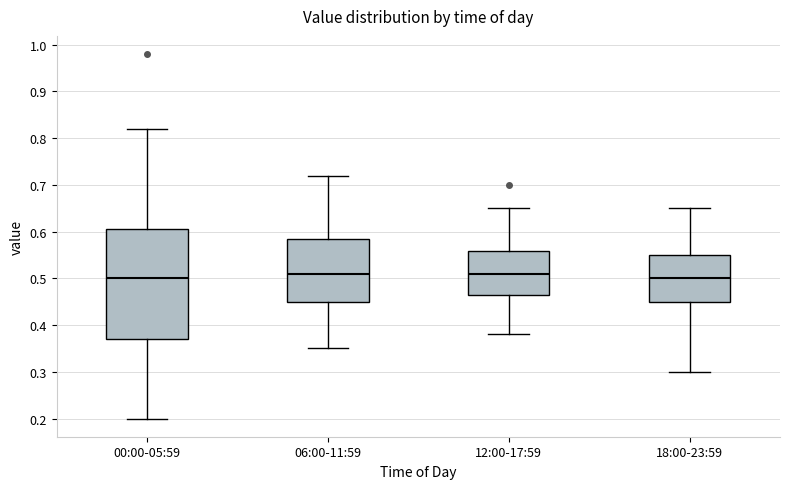

Reading left to right, read every box against the y-axis: the position of its median line, the range the box covers, and the ends of its whiskers. The values are not printed on the chart, so give them approximately, as read against the axis.

00:00-05:59: median 0.50, box 0.37 to 0.61, whiskers 0.20 to 0.82
06:00-11:59: median 0.51, box 0.45 to 0.59, whiskers 0.35 to 0.72
12:00-17:59: median 0.51, box 0.47 to 0.56, whiskers 0.38 to 0.65
18:00-23:59: median 0.50, box 0.45 to 0.55, whiskers 0.30 to 0.65